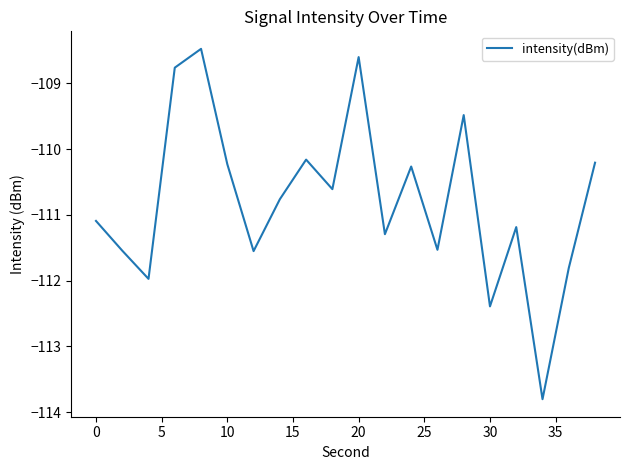

What is the minimum value shown in the chart?

-113.8